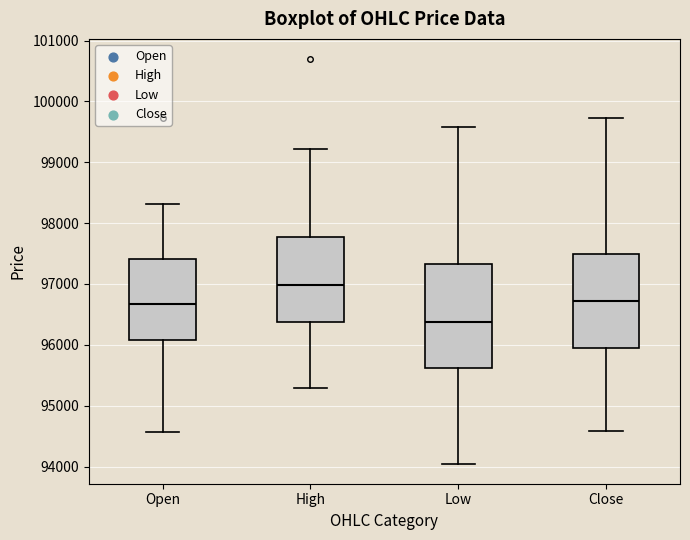

Where does the upper whisker of the box for Open end on the y-axis? The values are not printed on the chart, so give them approximately, as read against the axis.

98300